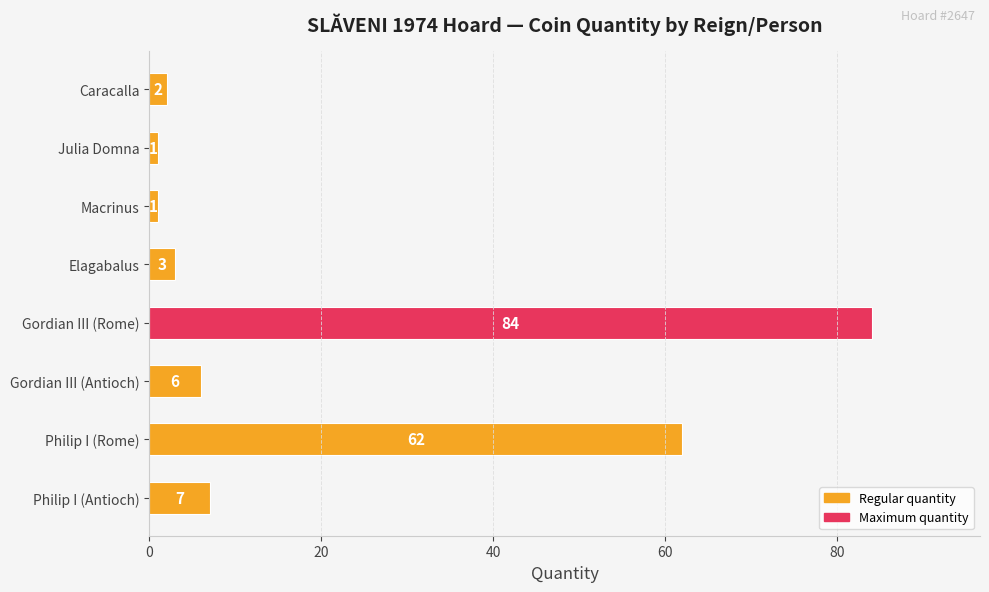

What is the smallest value displayed?

1